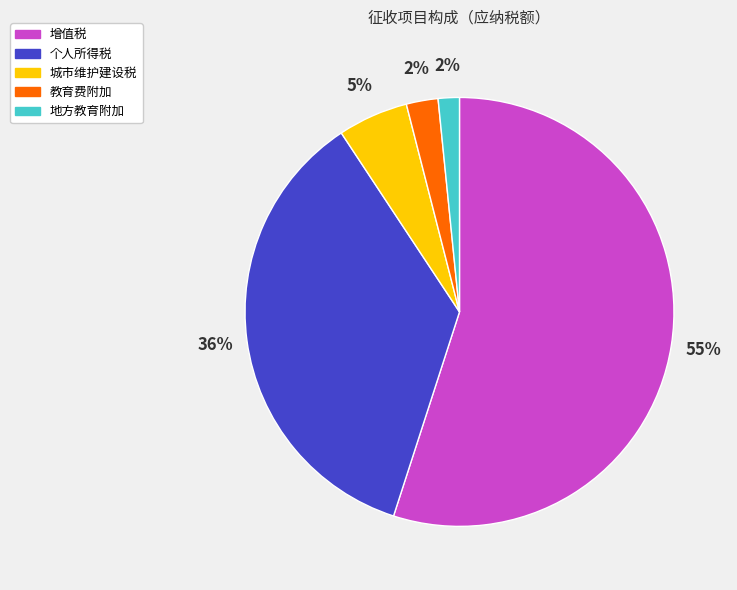

Which category has the biggest portion of the pie?

增值税